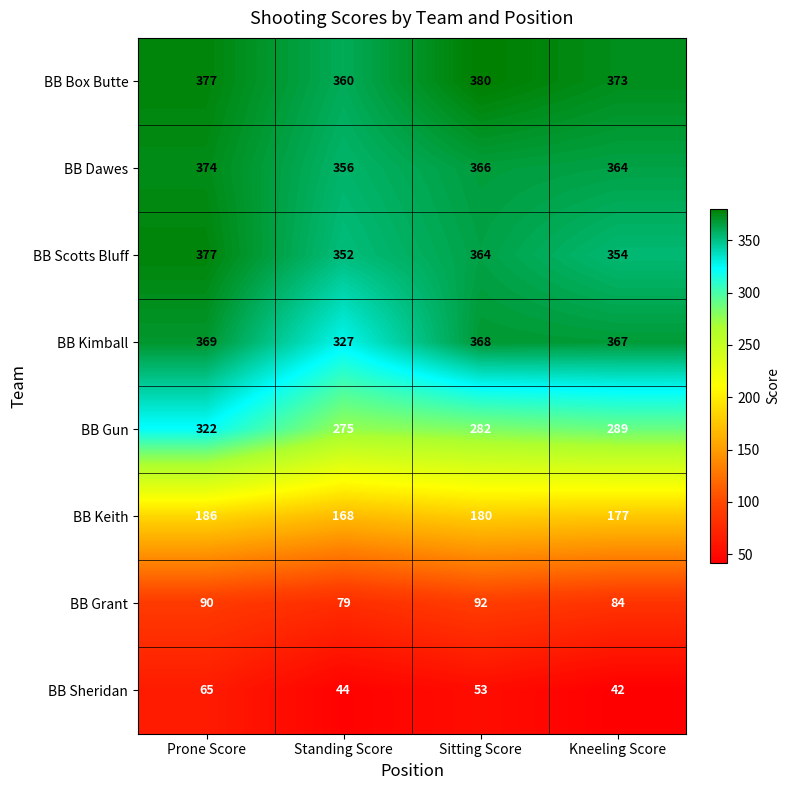

What is the total value across all series at Standing Score?

1961